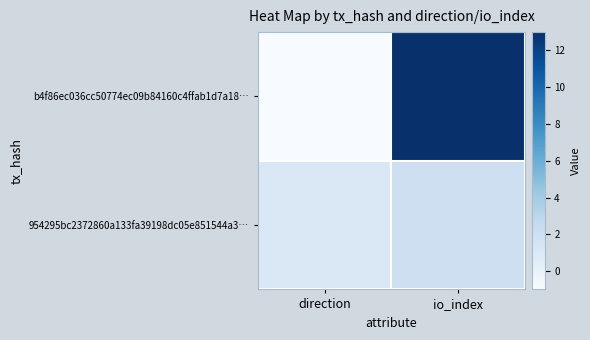

Which category has the lowest value across all series?

direction